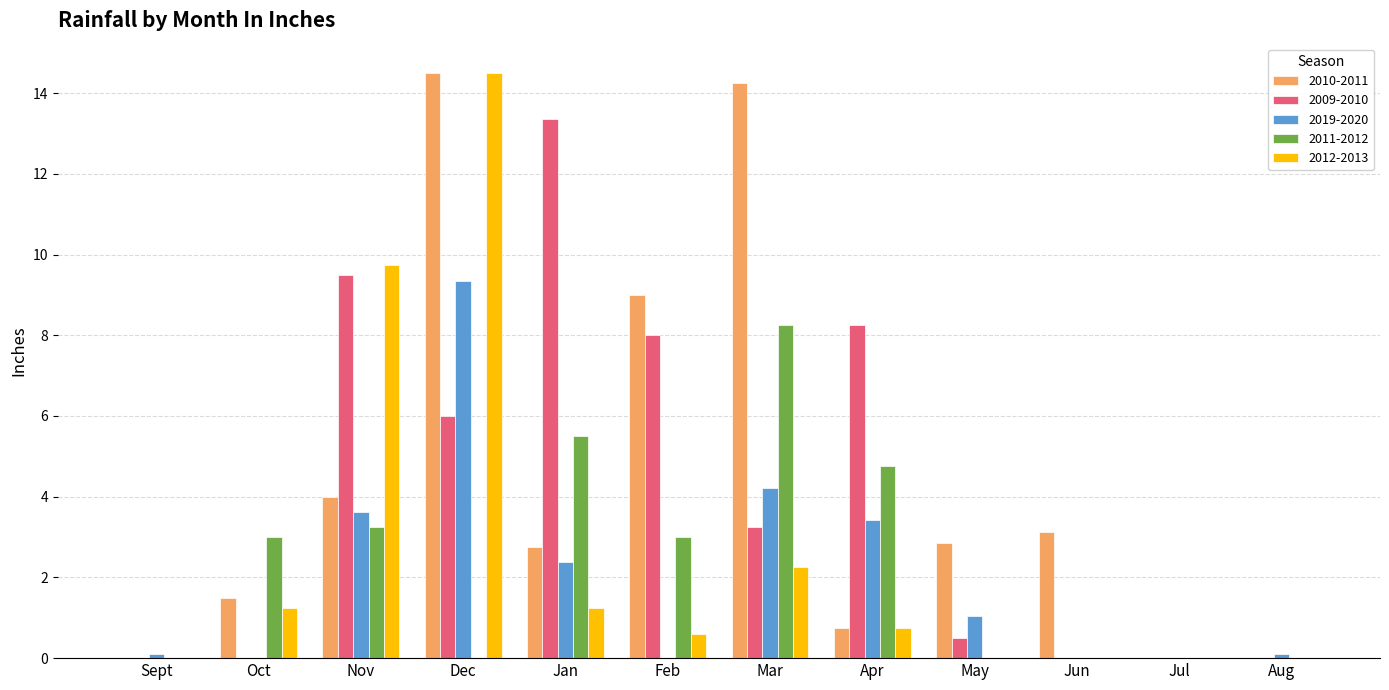

Does the chart contain stacked bars?

No